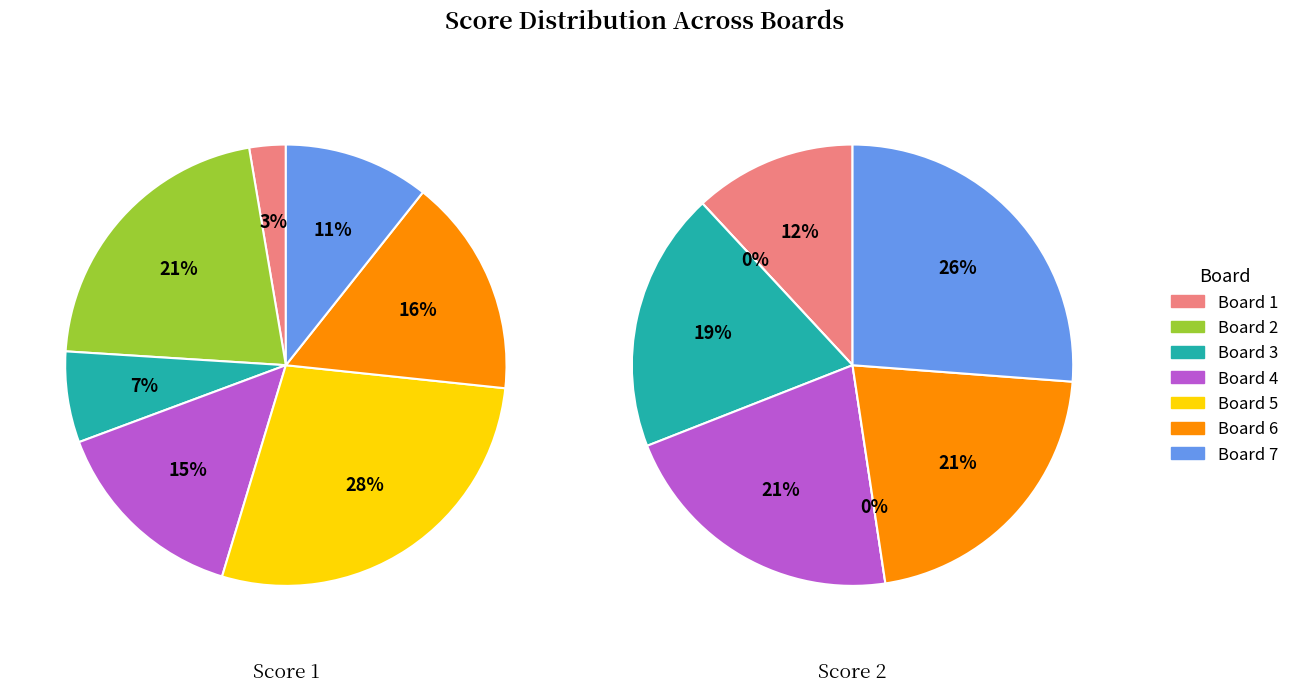

Rank the categories by Score 1 value from highest to lowest.

Board 5, Board 2, Board 6, Board 4, Board 7, Board 3, Board 1